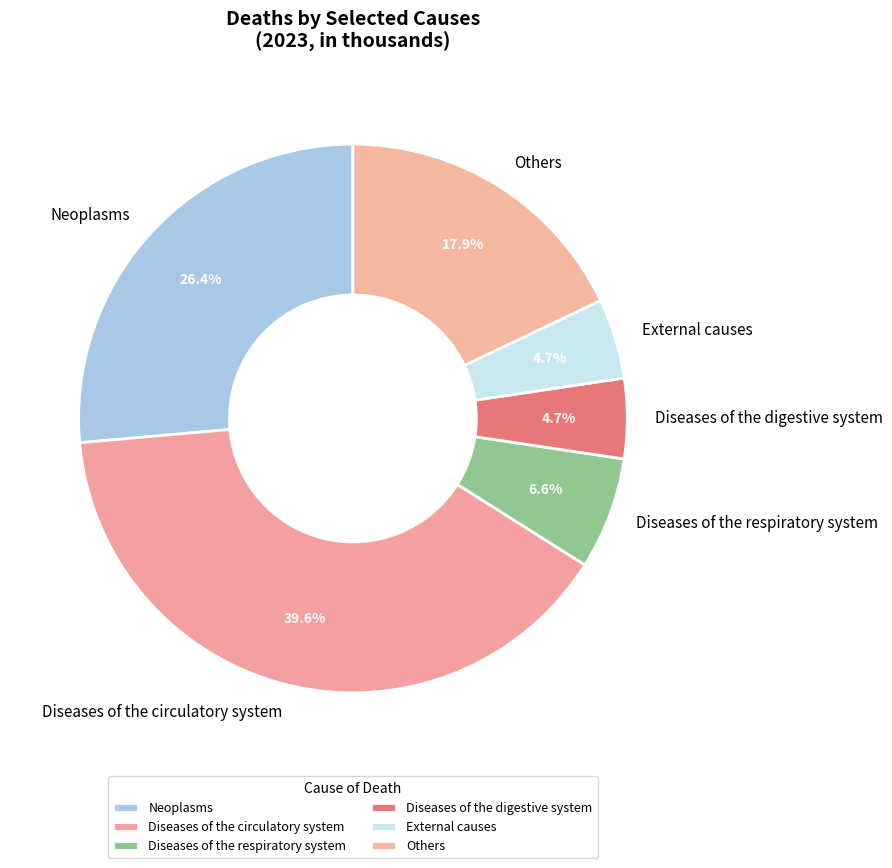

Count the number of slices in the pie.

6